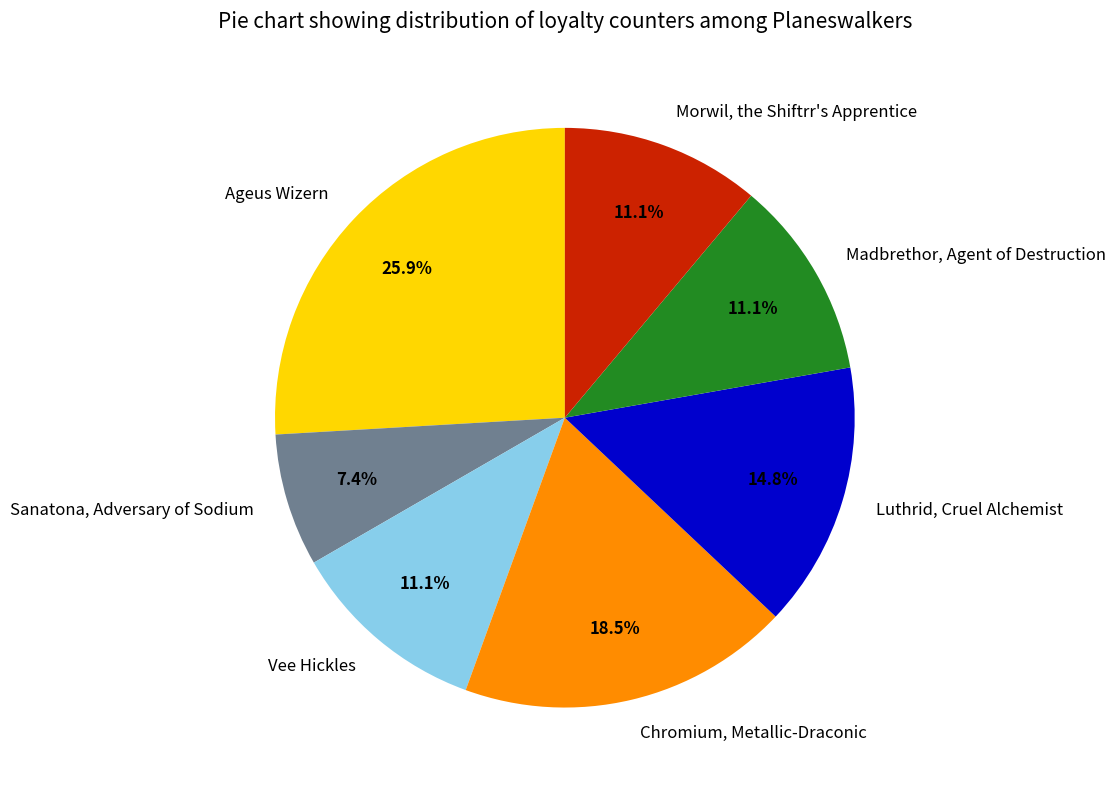

Between Madbrethor, Agent of Destruction and Sanatona, Adversary of Sodium, which is larger?

Madbrethor, Agent of Destruction